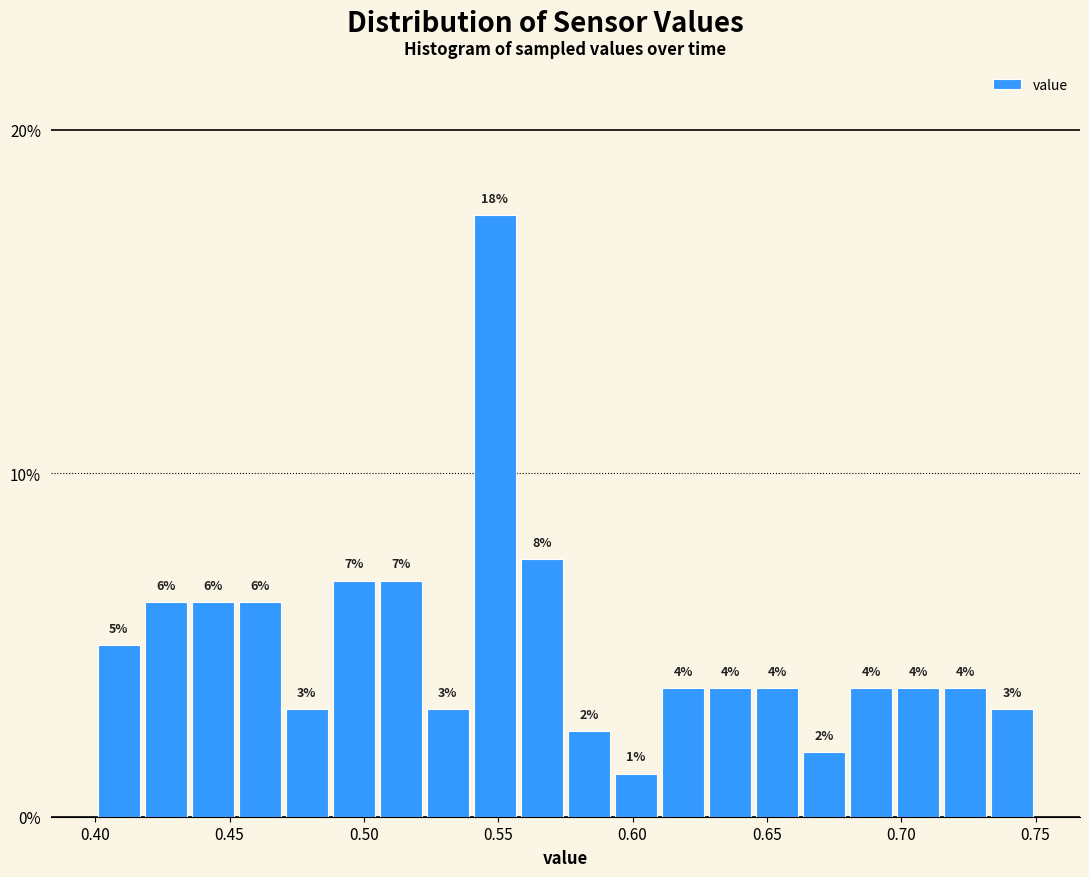

Read against the x-axis, roughly where is the centre of the tallest bar?

0.550